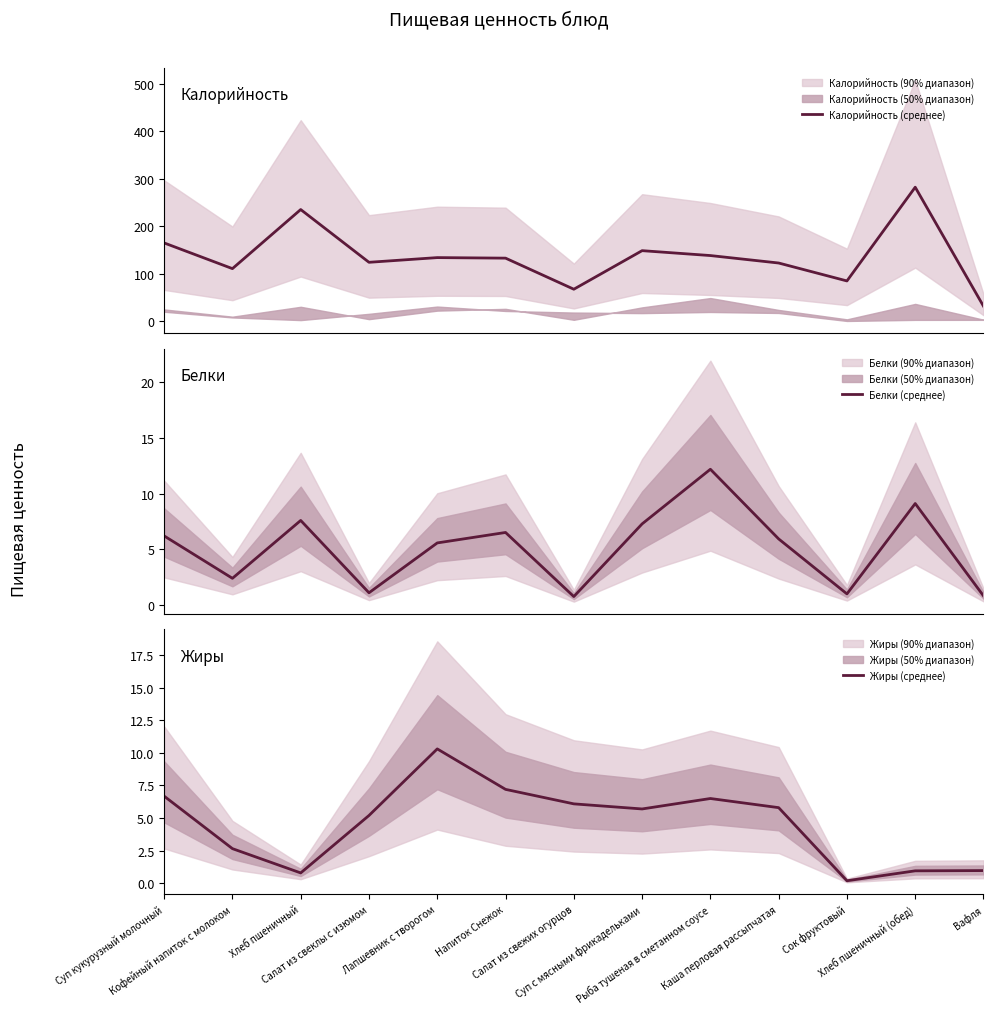

How many distinct data groups are displayed?

3